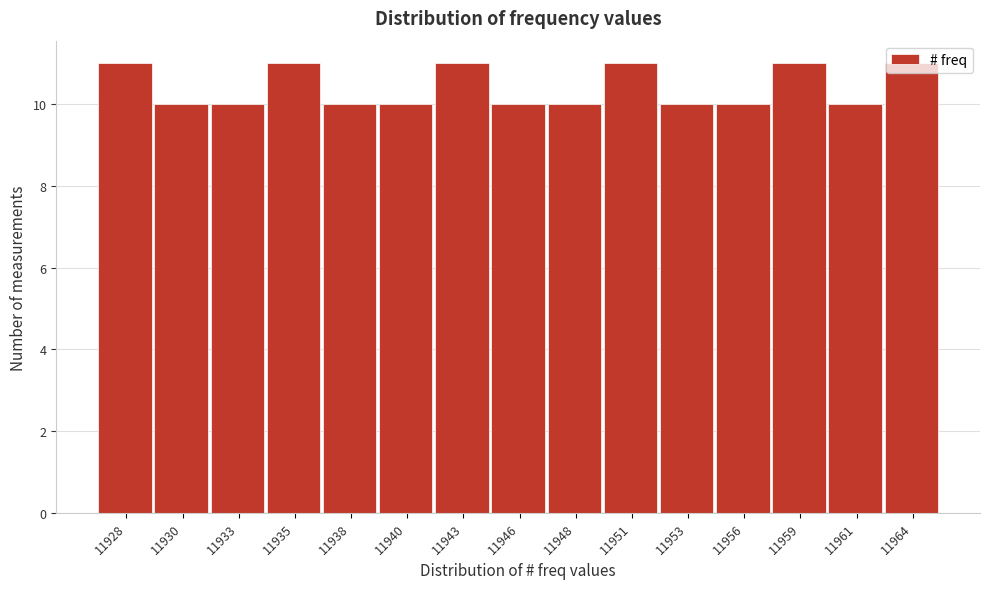

What is the minimum value shown in the chart?

10